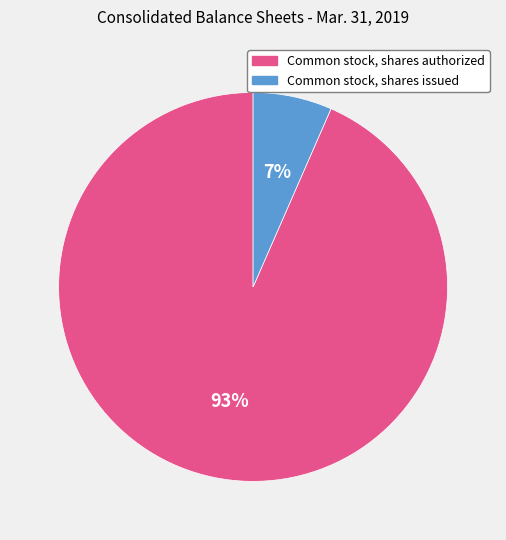

How many slices are in this pie chart?

2